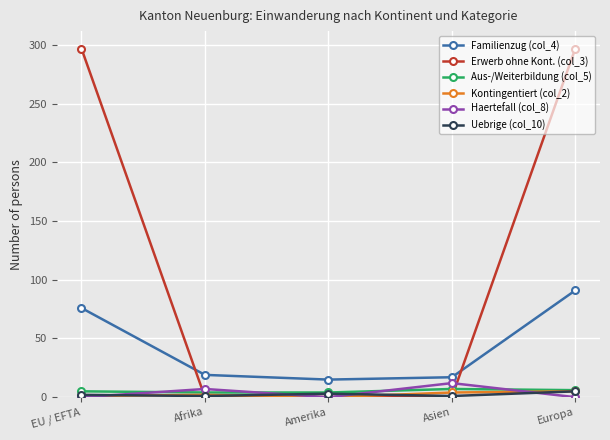

How many data points does each series have?

5